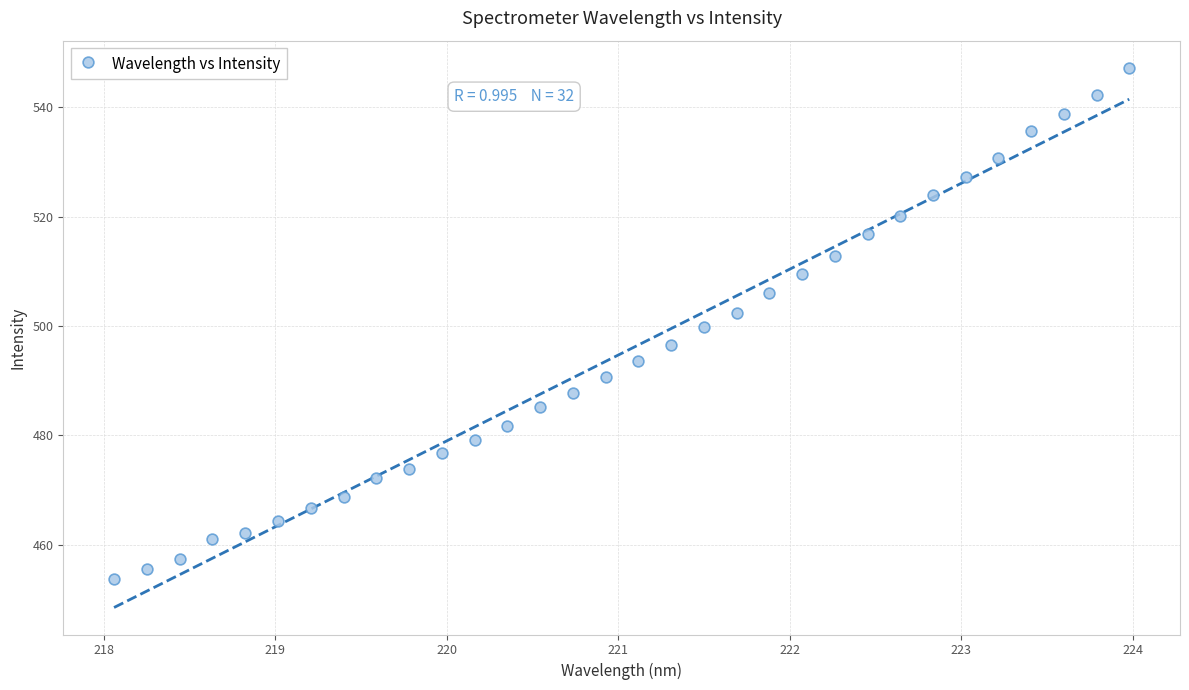

What is the range of X values (max minus min)?

5.9